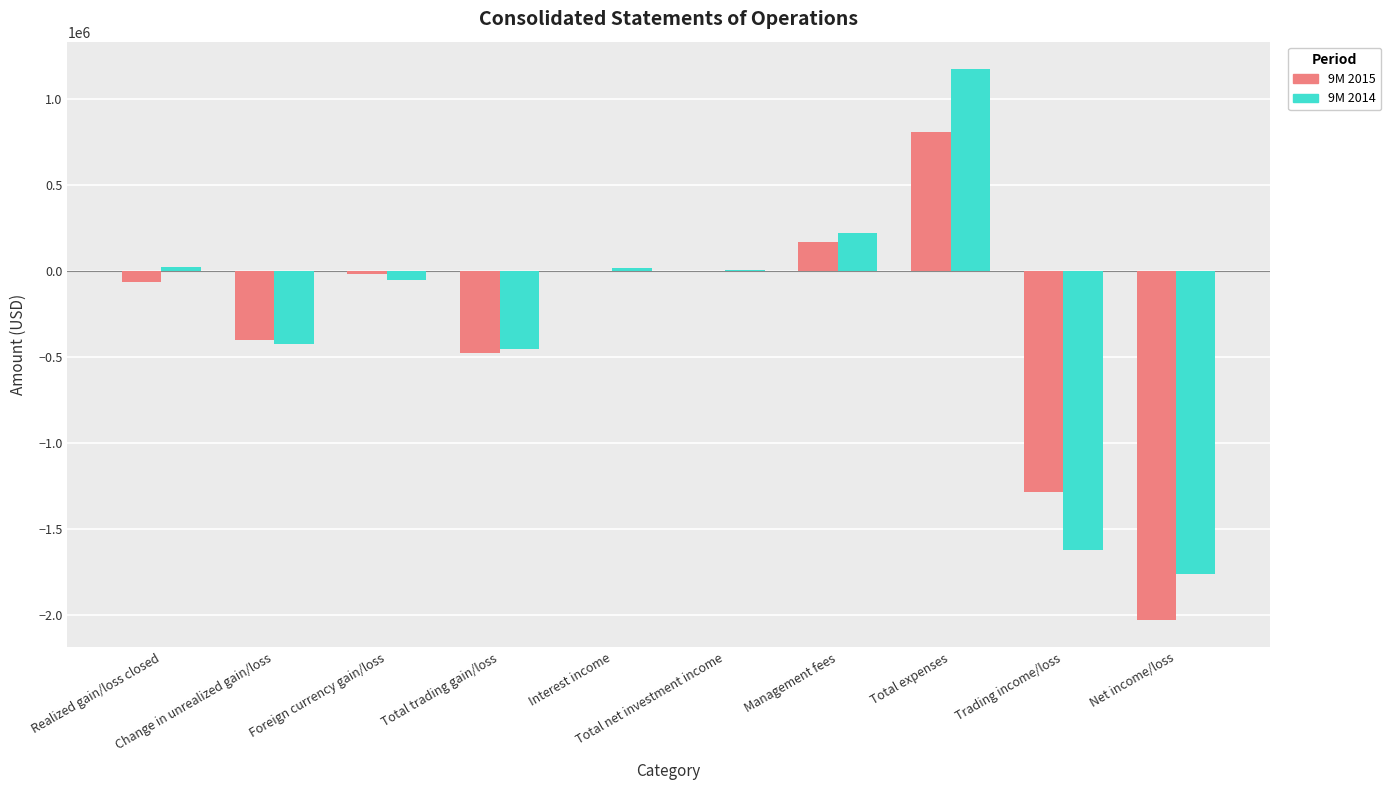

Which category has the highest value in the 9M 2015 series?

Total expenses